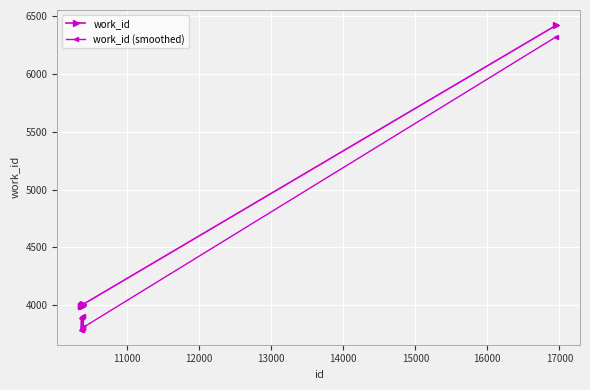

How many interior local peaks does the work_id (smoothed) series have?

4